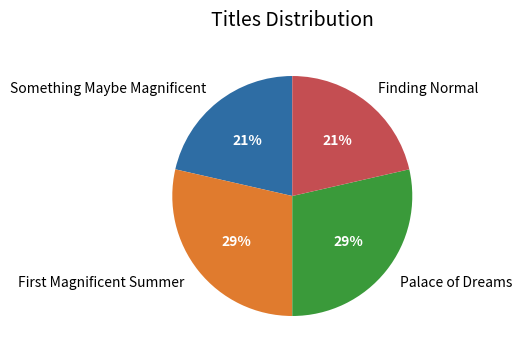

Which has a higher value, Something Maybe Magnificent or Palace of Dreams?

Palace of Dreams